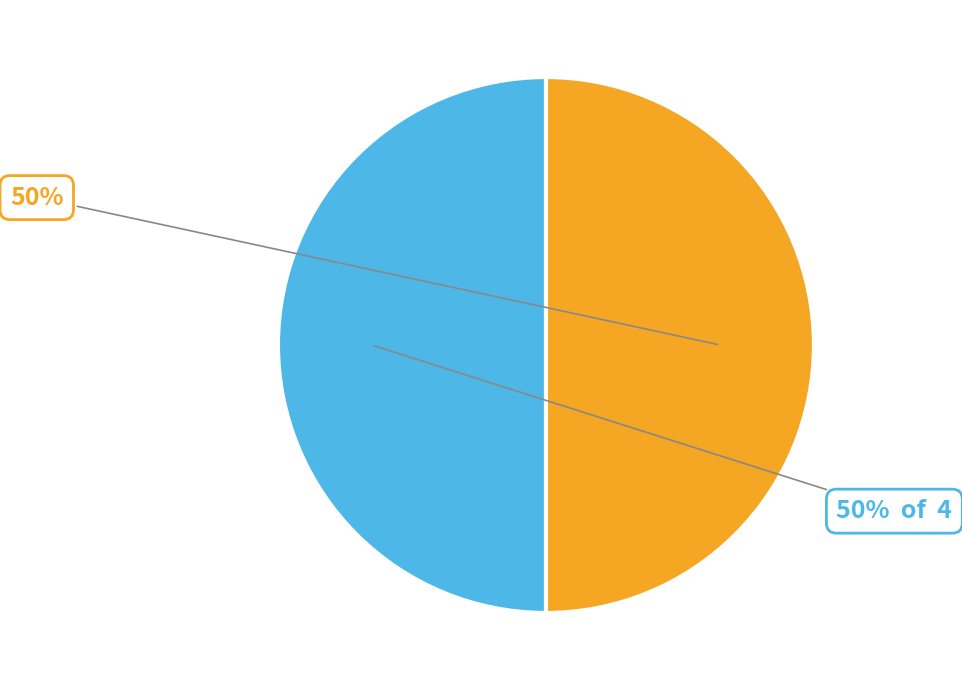

How many slices are in this pie chart?

2